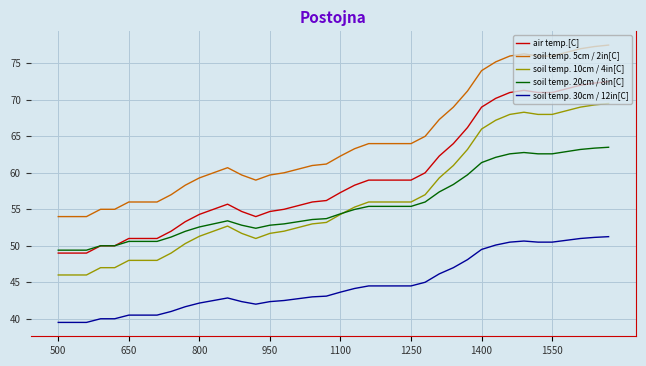

What is the maximum value shown in the chart?

77.5